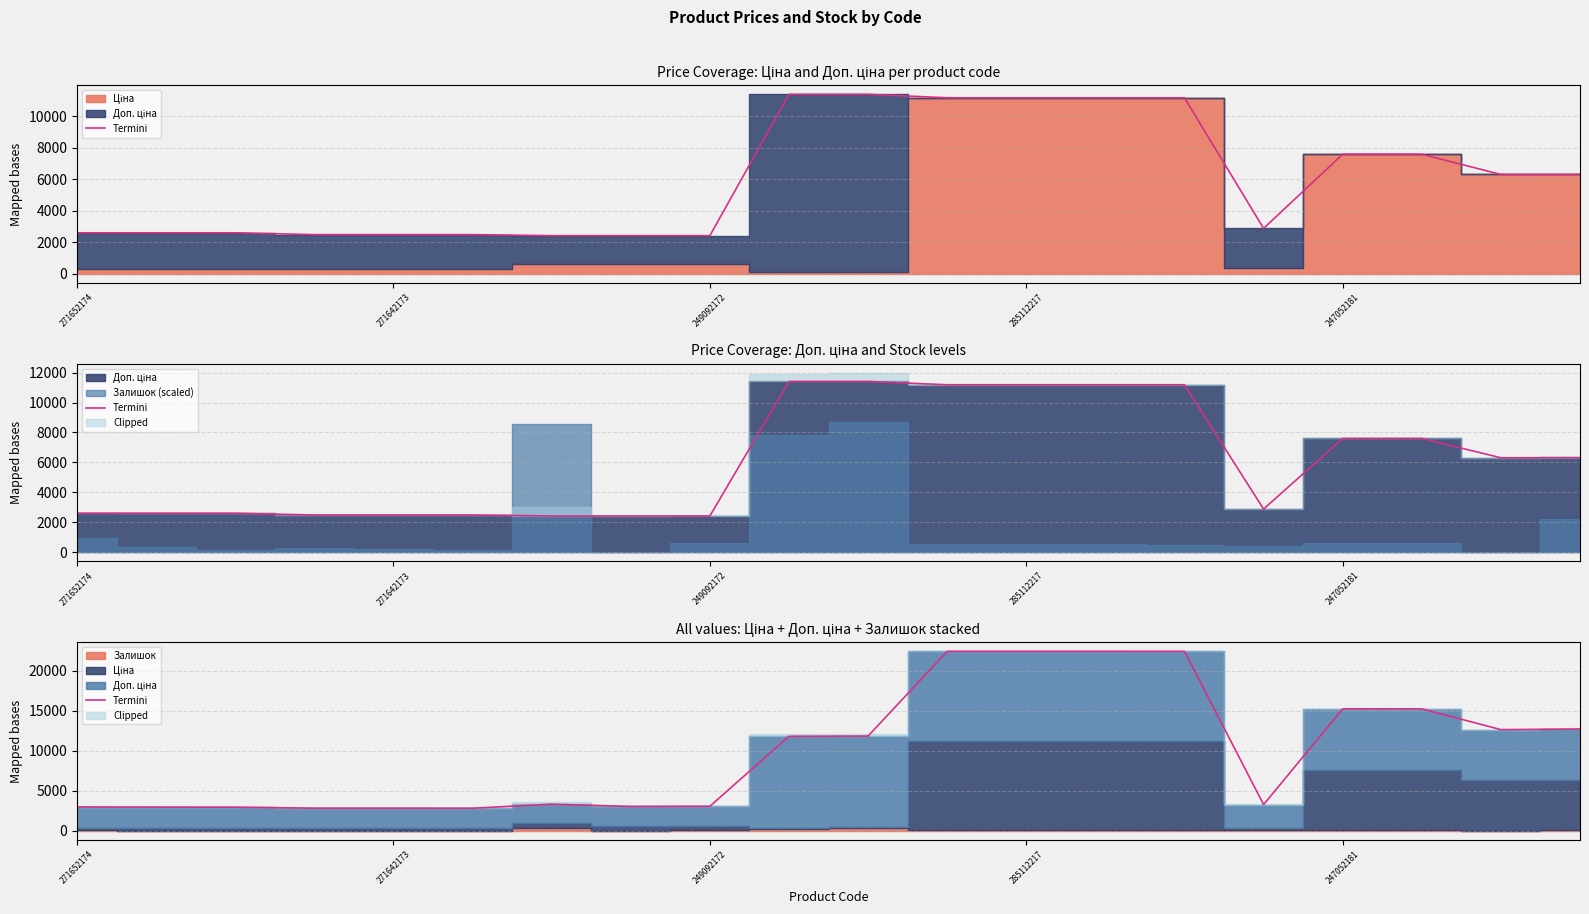

Which has a higher value, 12 or 17?

12